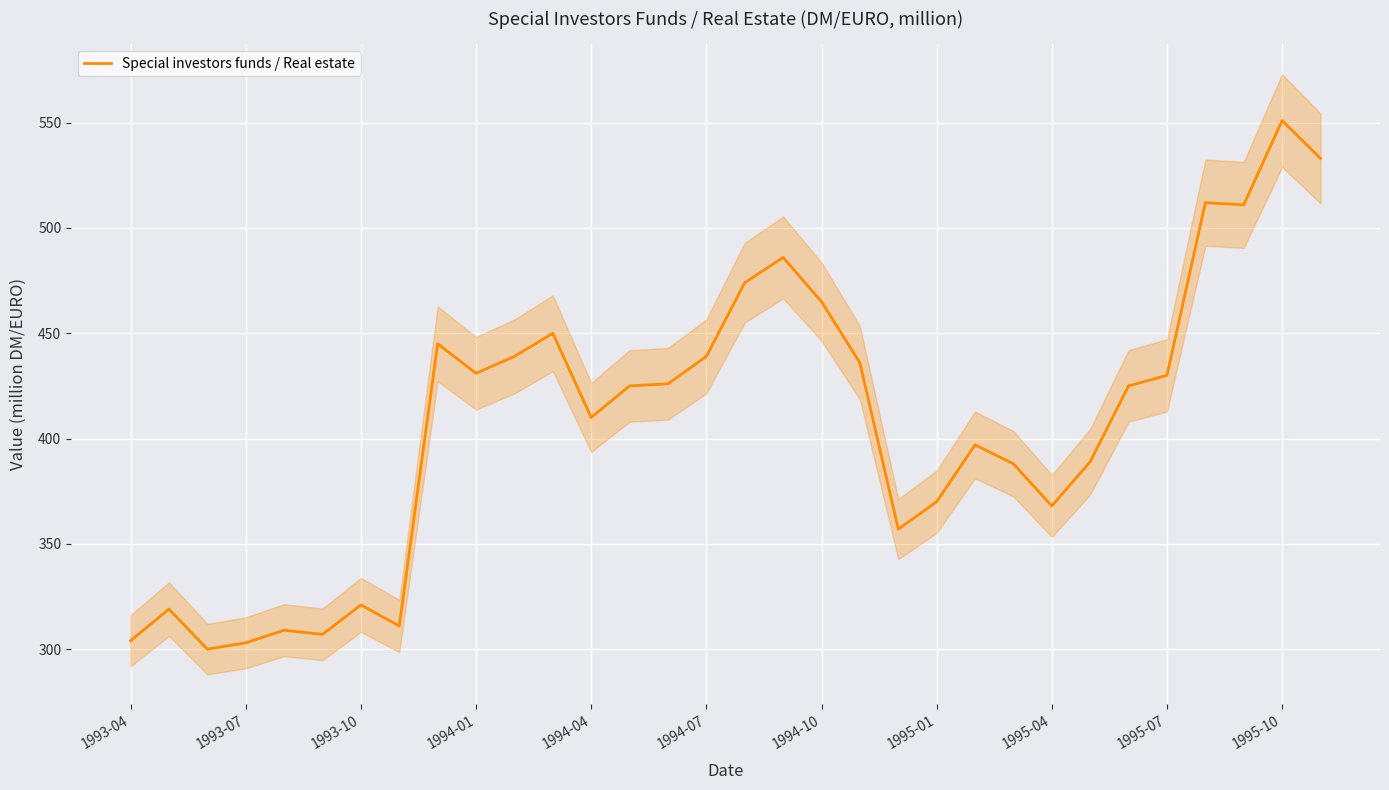

The Special investors funds / Real estate series shows 321 at 1993-10. True or false?

True